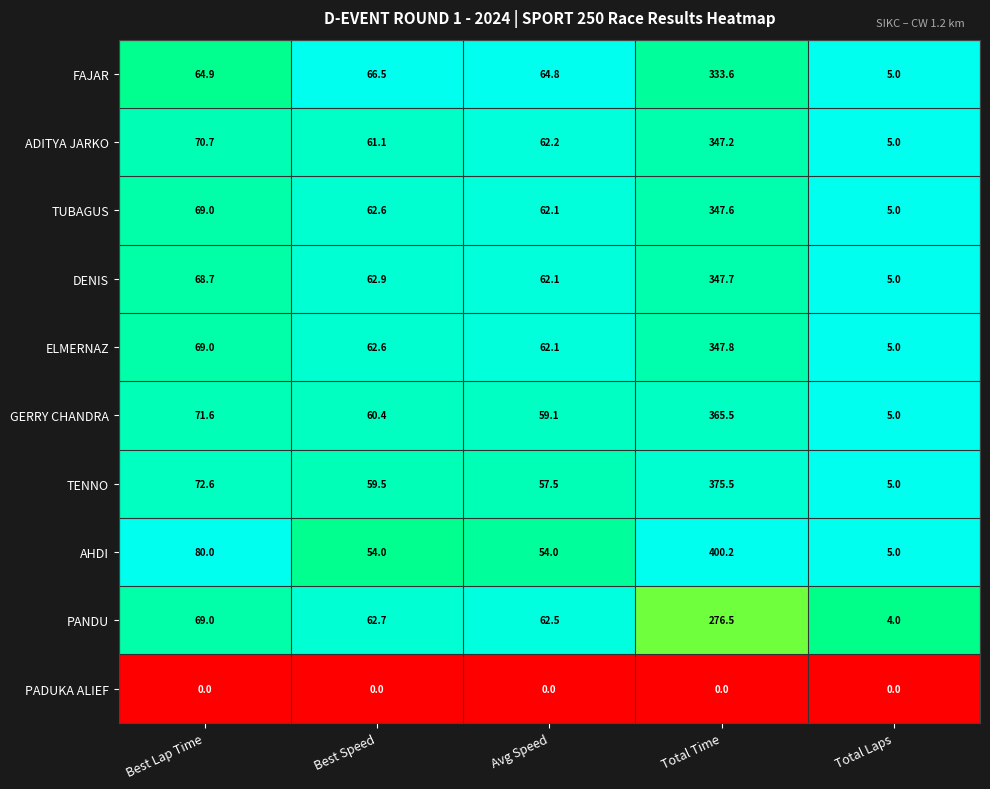

How many series are shown in this chart?

10